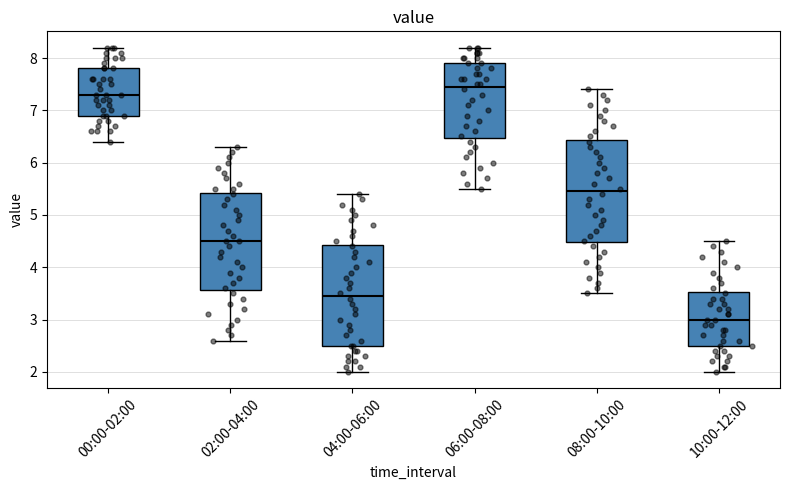

Which box has the lowest median line?

10:00-12:00